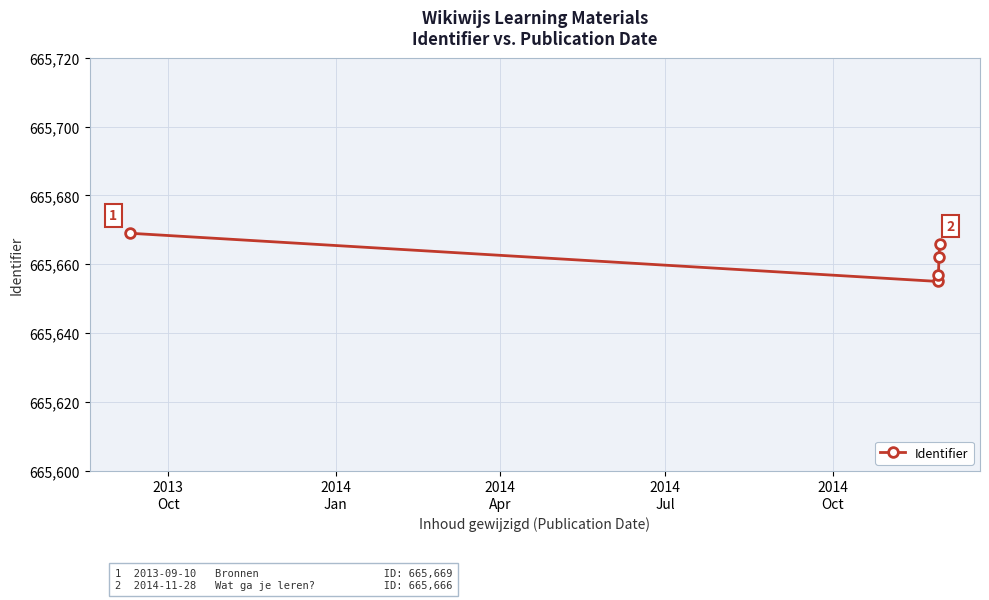

What is the difference between the maximum and second lowest values?

12